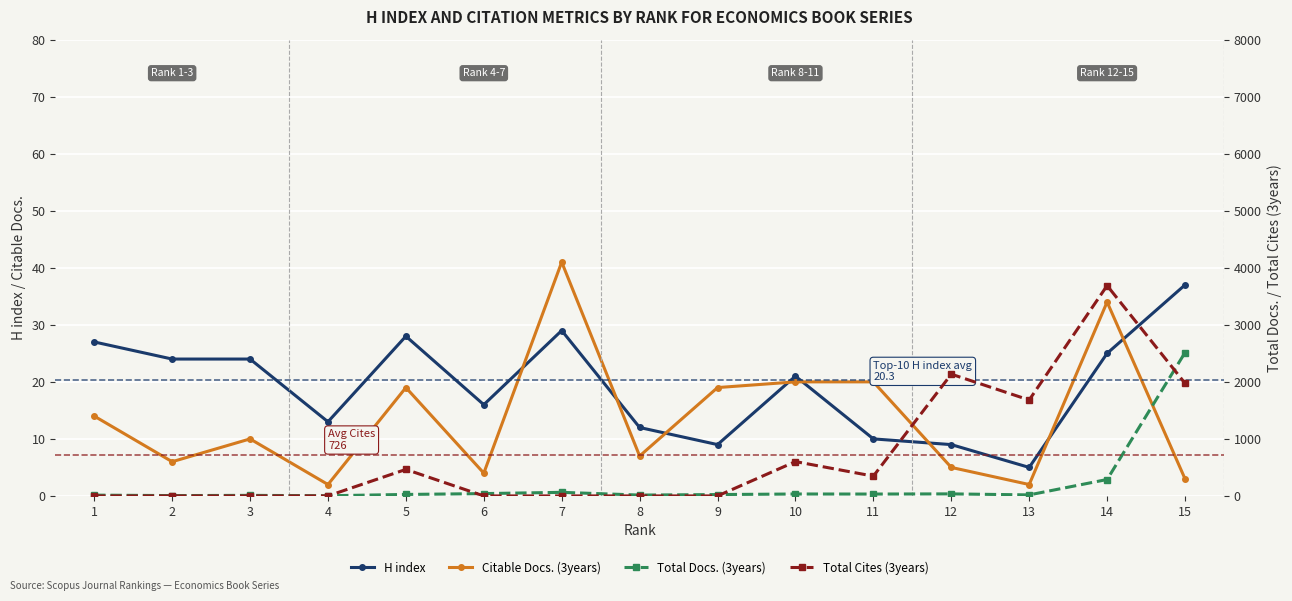

What is the total value across all series at 9?

52